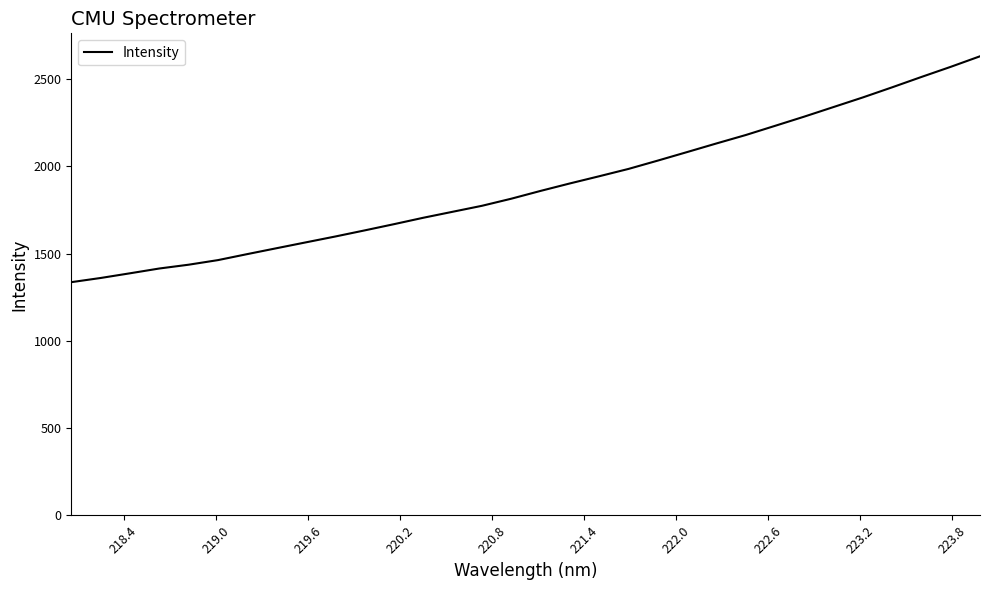

True or false: there are more than 2 points higher than both neighbors.

False